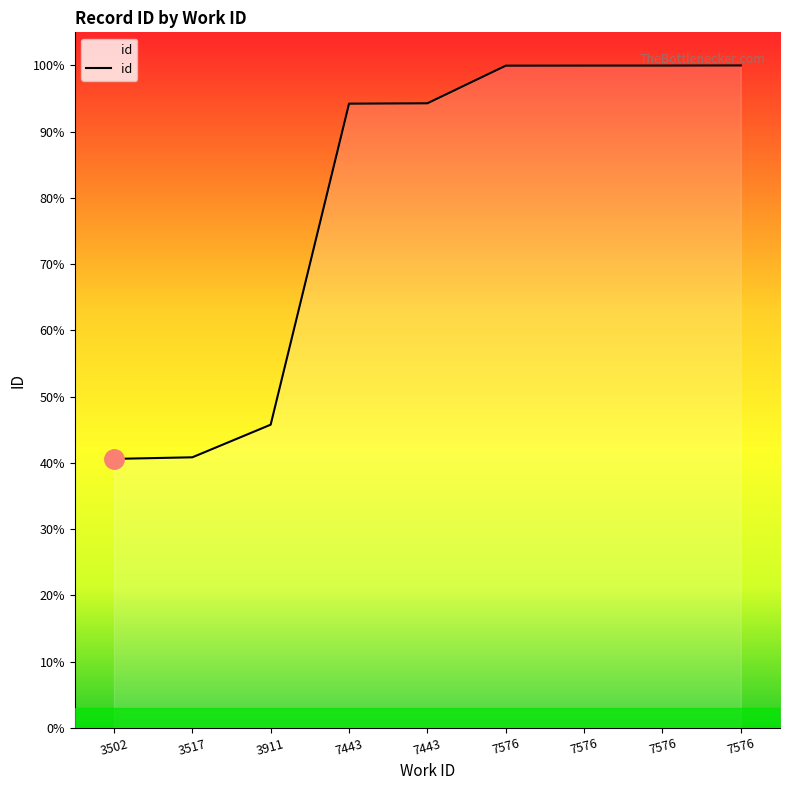

Is this an area chart (filled region under the line)?

Yes